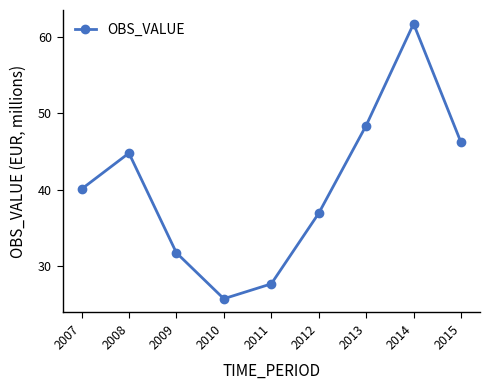

At which label does the data first exceed 40?

2007